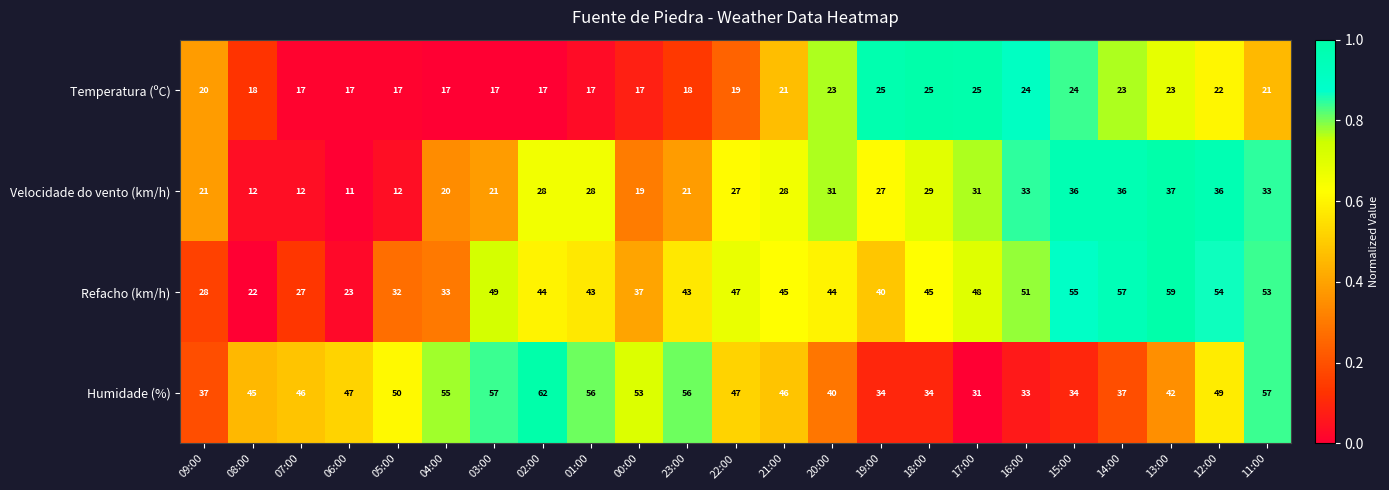

What is the spread (max minus min) of values at 09:00?

17